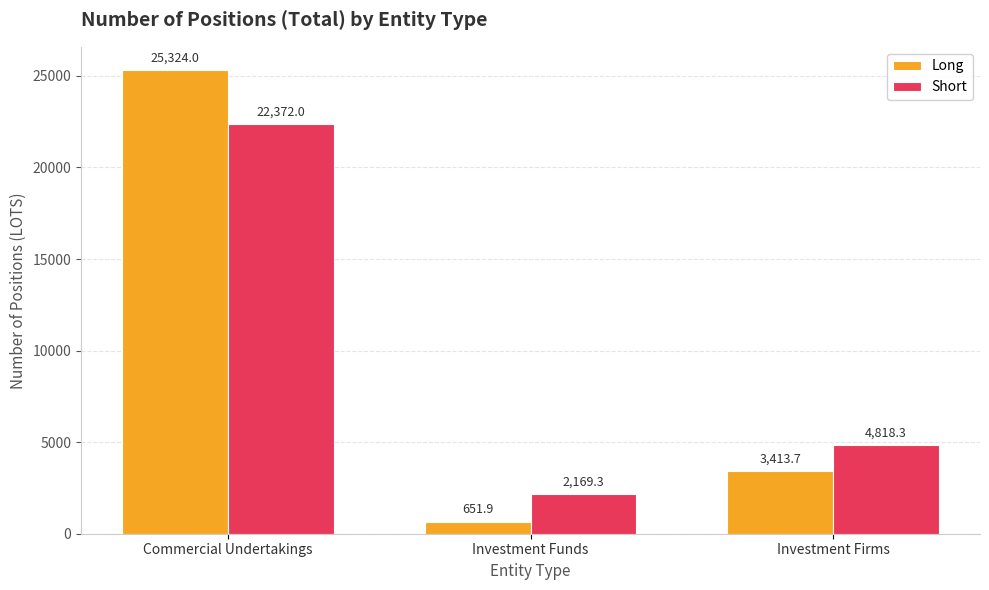

What is the difference between the highest and lowest values at Commercial Undertakings?

2952.0